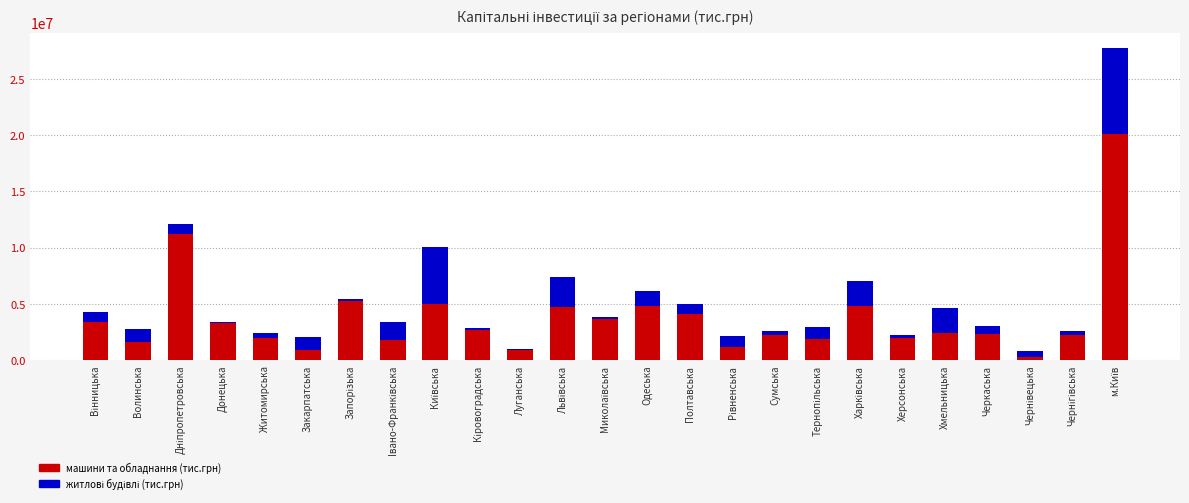

What is the difference between the maximum and second lowest values in the машини та обладнання (тис.грн) series?

19185107